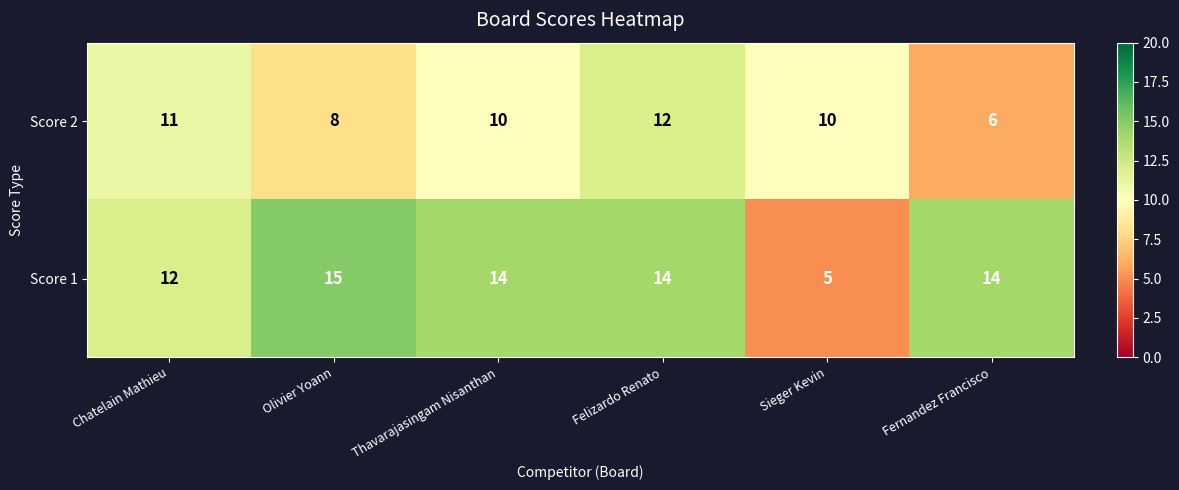

What is the average value of the Score 1 series?

12